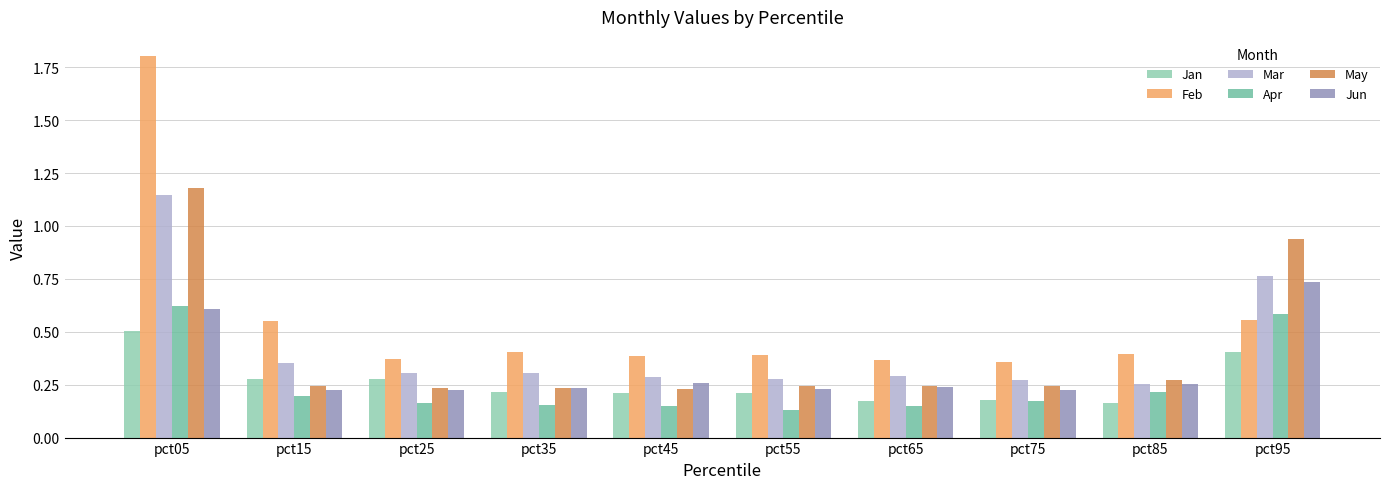

Is the value of Apr at pct45 greater than the value of May at pct45?

No